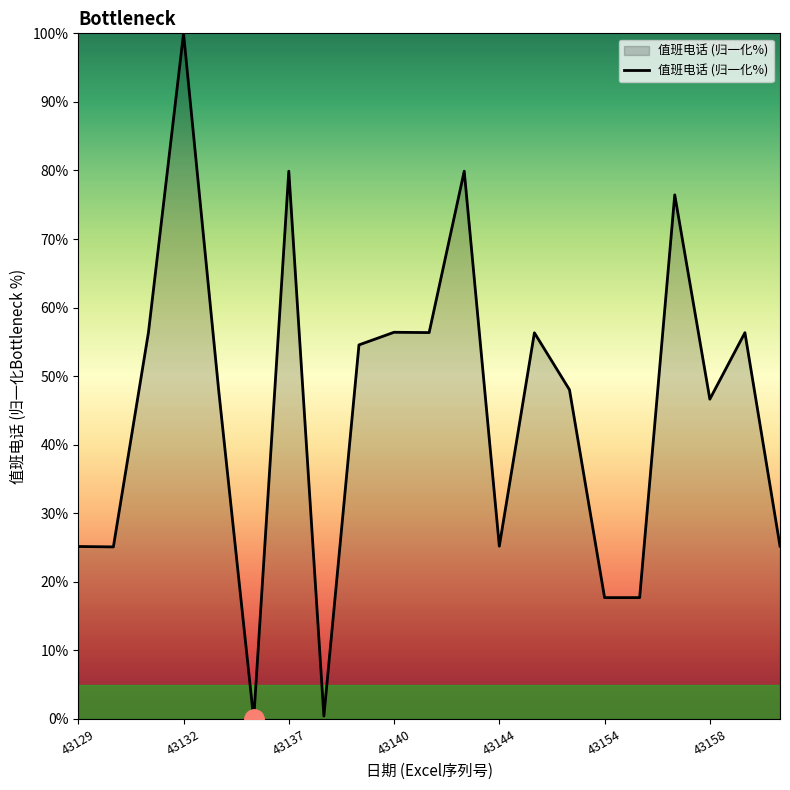

What is the greatest value displayed?

100.0